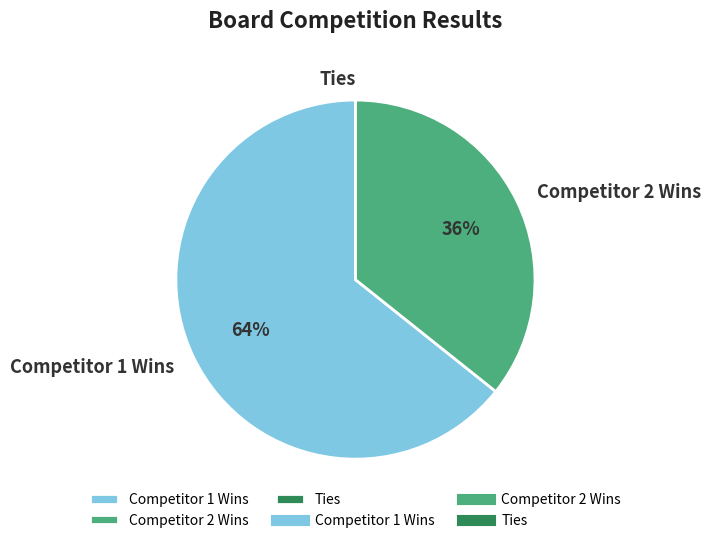

To the nearest percent, what is the average slice percentage?

33%